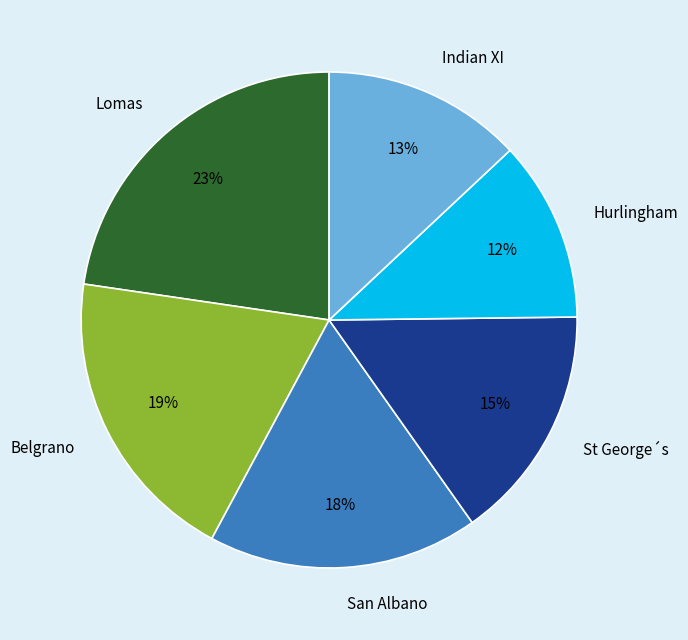

What is the smallest slice in the pie chart?

Hurlingham